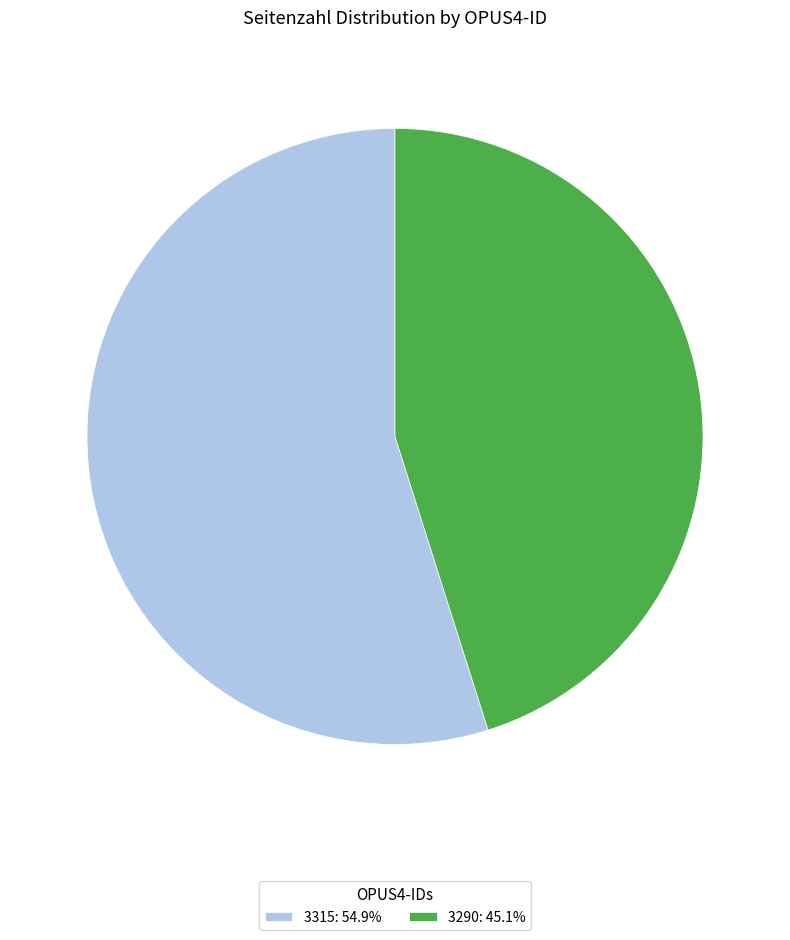

True or false: 3290 accounts for 45% of the total.

True